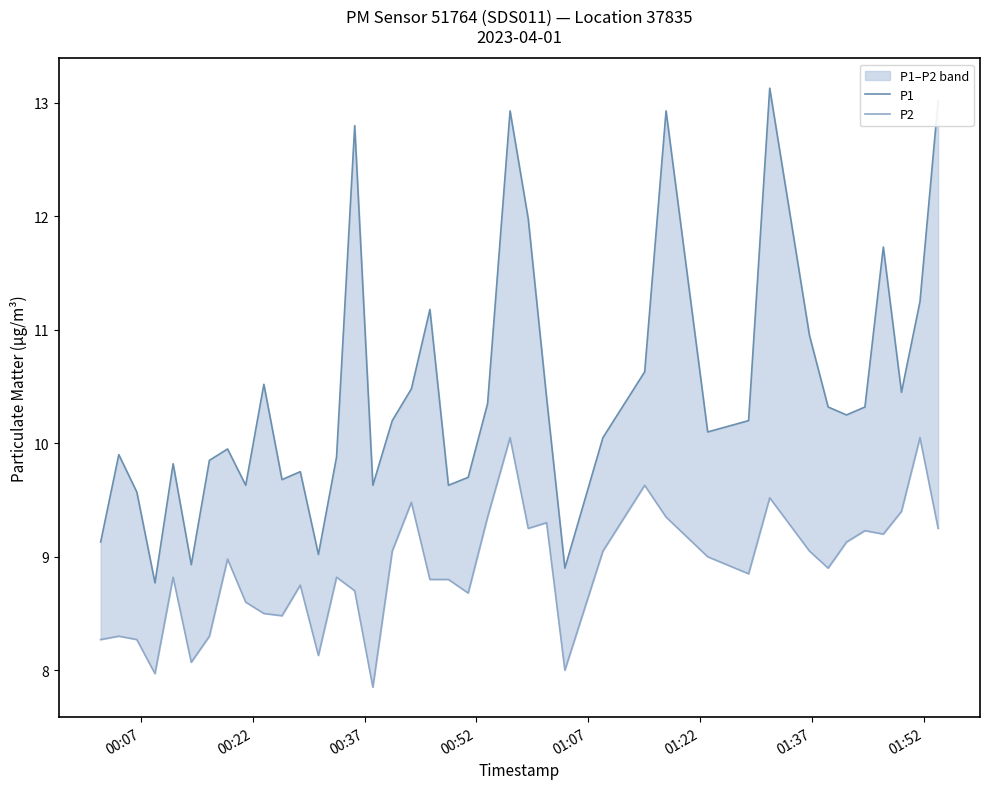

List the series in order of their peak value, lowest first.

P2, P1